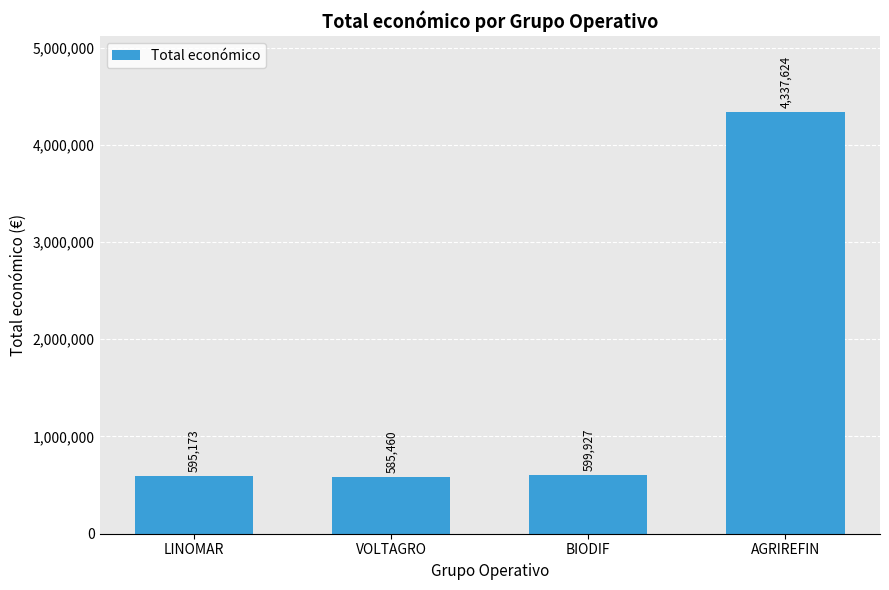

How many data points are less than 599927?

2